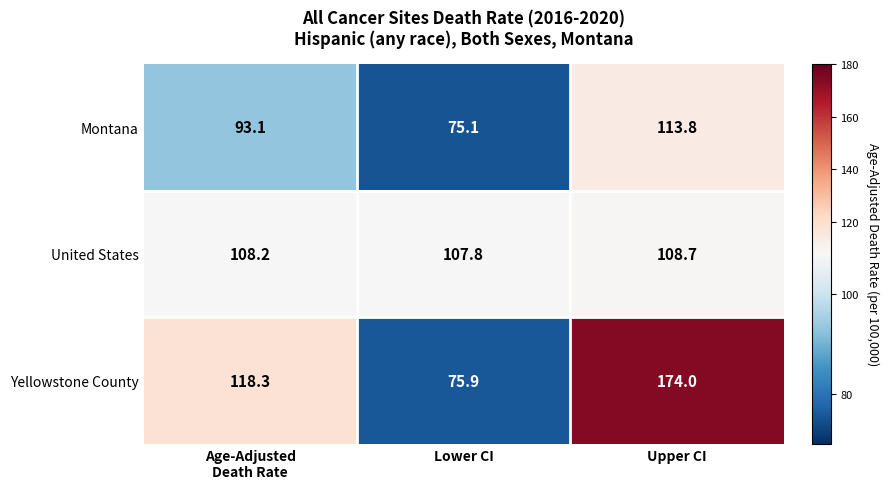

Which series has the largest total across all categories?

Yellowstone County